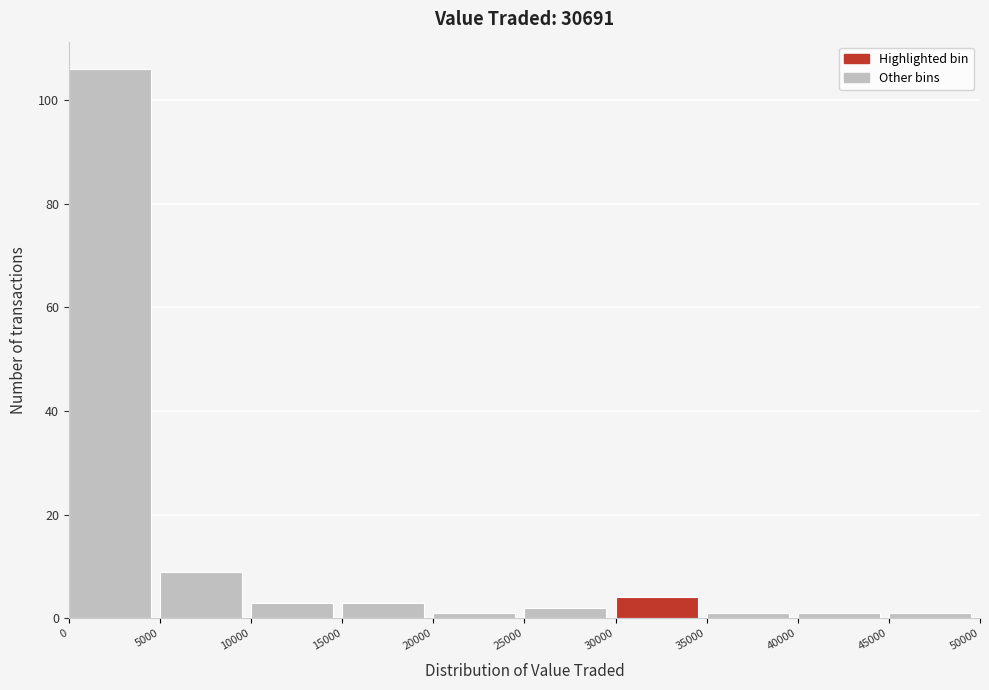

Reading left to right, list every bar in this chart as the range it spans on the x-axis followed by its height. The values are not printed on the chart, so give them approximately, as read against the axis.

0 to 5000: 106
5000 to 10000: 10
10000 to 15000: 4
15000 to 20000: 4
20000 to 25000: under 2
25000 to 30000: 2
30000 to 35000: 4
35000 to 40000: under 2
40000 to 45000: under 2
45000 to 50000: under 2